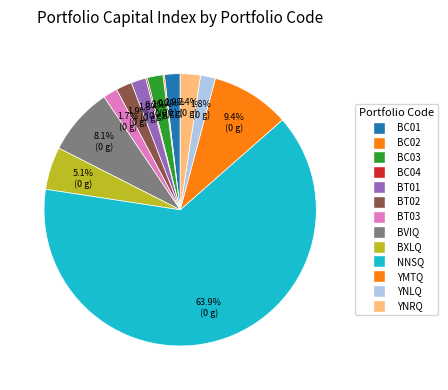

How many segments does this pie chart have?

13